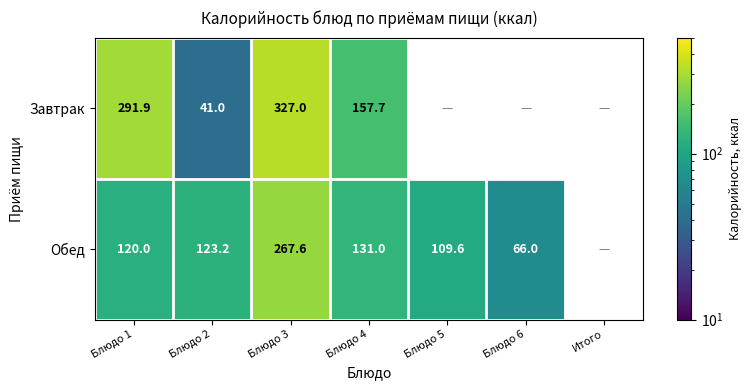

What is the difference between the Завтрак values at Блюдо 3 and Блюдо 1?

35.1